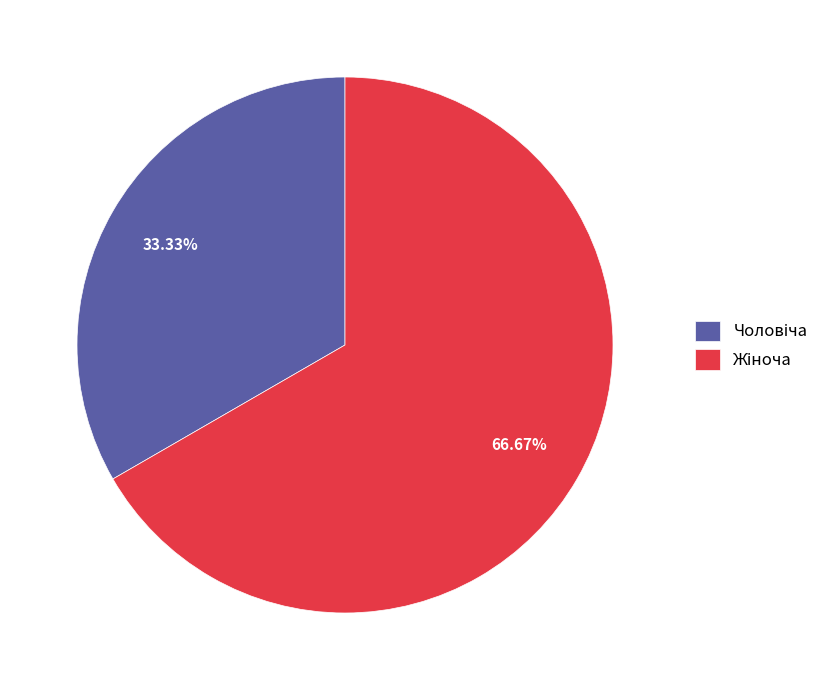

Is there a majority slice in this chart?

Yes